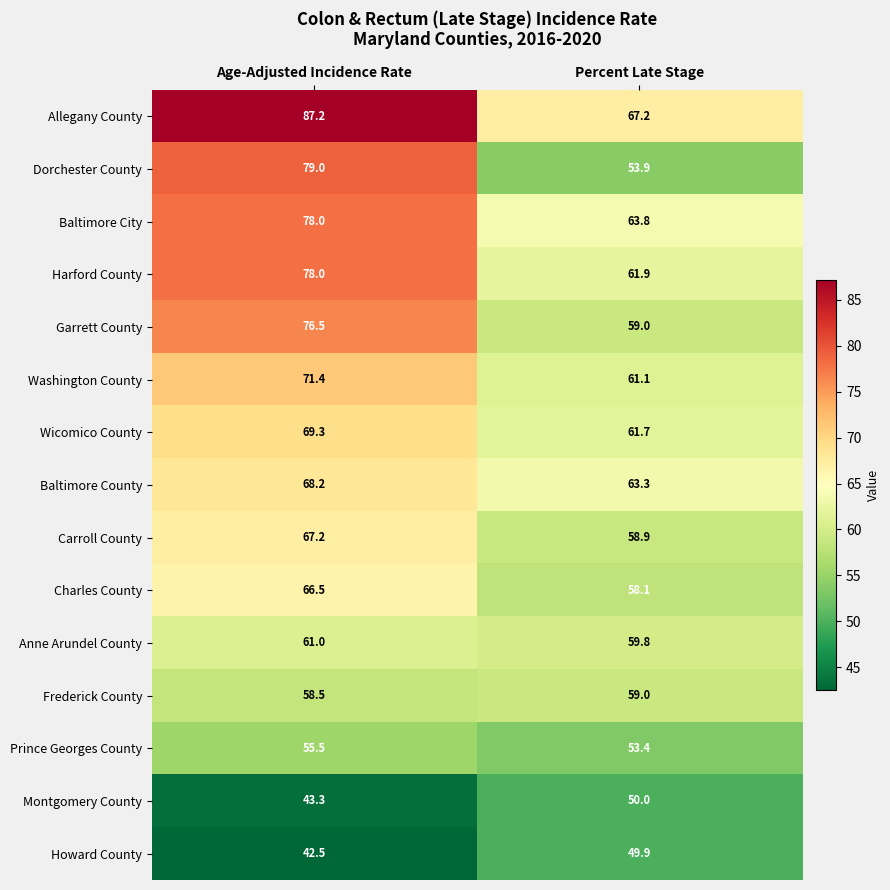

Reading right to left, what are all the values shown in this chart?

Allegany County: 67.2	87.2
Dorchester County: 53.9	79.0
Baltimore City: 63.8	78.0
Harford County: 61.9	78.0
Garrett County: 59.0	76.5
Washington County: 61.1	71.4
Wicomico County: 61.7	69.3
Baltimore County: 63.3	68.2
Carroll County: 58.9	67.2
Charles County: 58.1	66.5
Anne Arundel County: 59.8	61.0
Frederick County: 59.0	58.5
Prince Georges County: 53.4	55.5
Montgomery County: 50.0	43.3
Howard County: 49.9	42.5